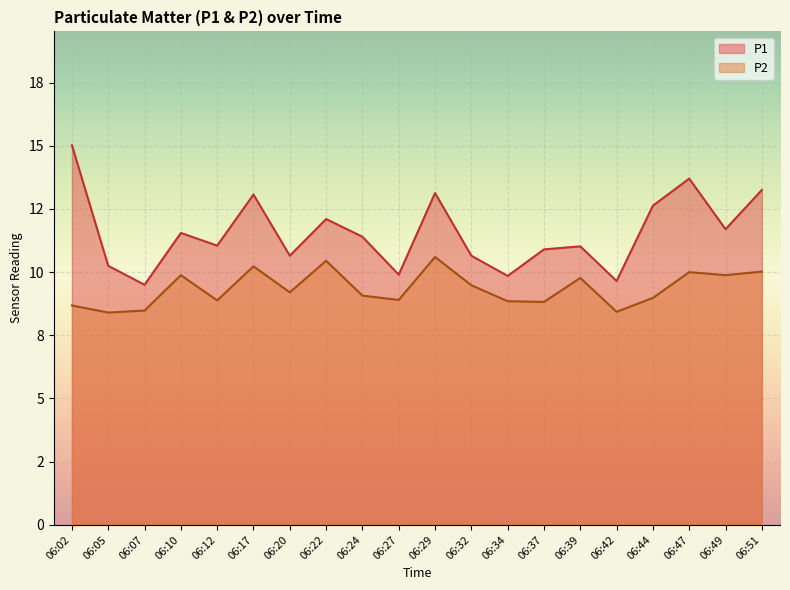

What are all the series names shown in the legend?

P1, P2